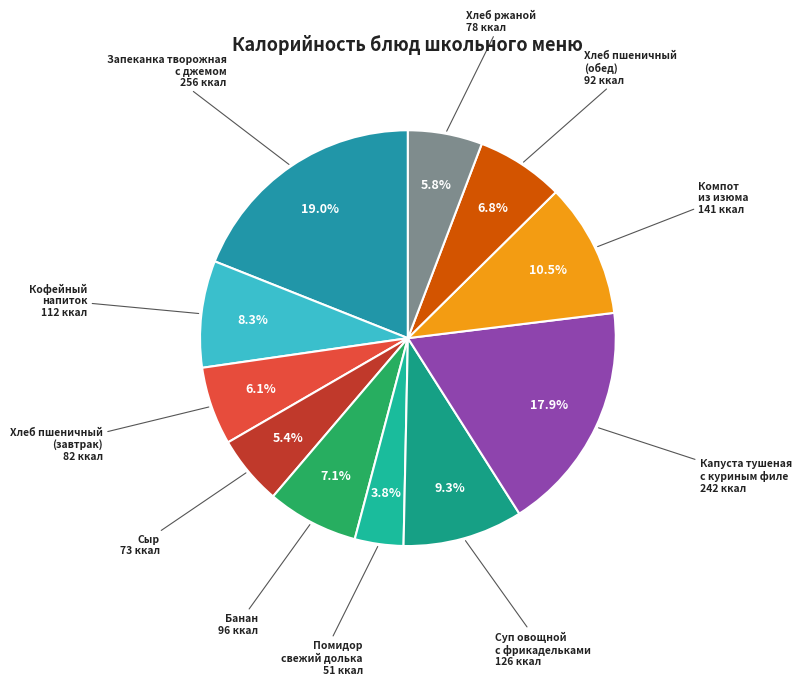

Count the number of slices in the pie.

11